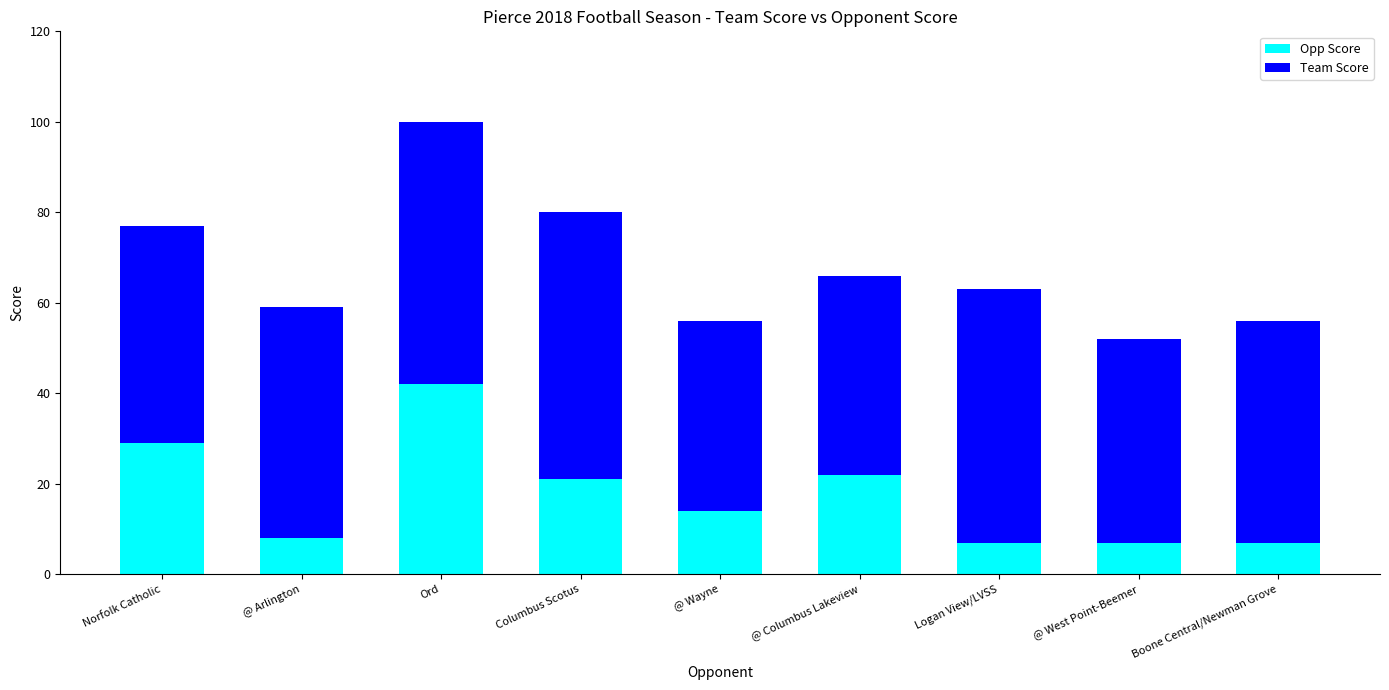

Reading left to right, transcribe the values for Opp Score.

Norfolk Catholic=29	@ Arlington=8	Ord=42	Columbus Scotus=21	@ Wayne=14	@ Columbus Lakeview=22	Logan View/LVSS=7	@ West Point-Beemer=7	Boone Central/Newman Grove=7